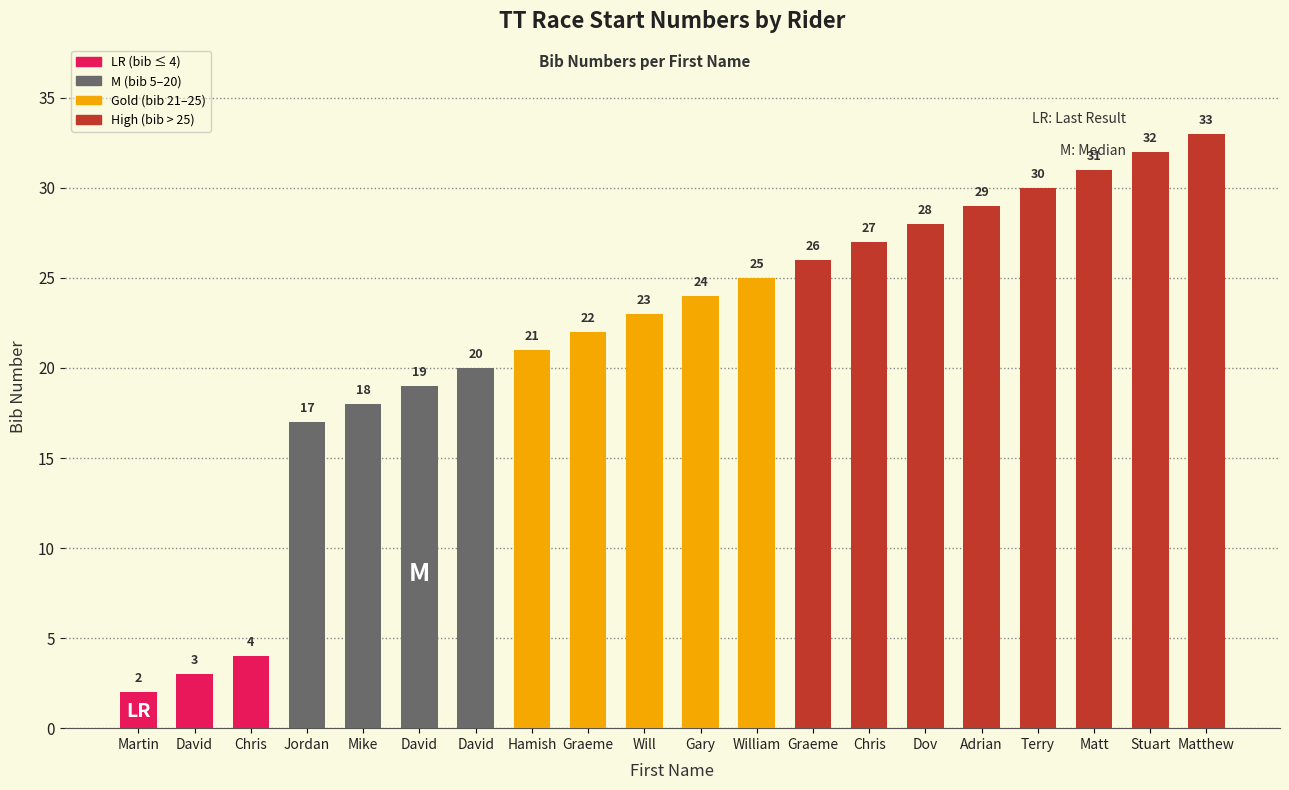

What value does the data have at David?

3